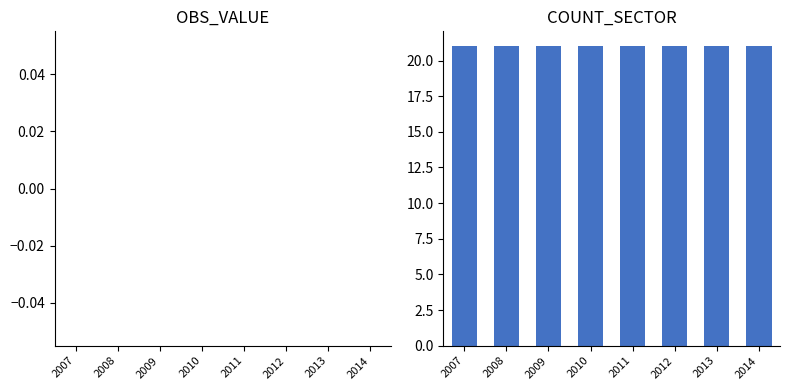

Between 2014 and 2007, which is larger?

2014